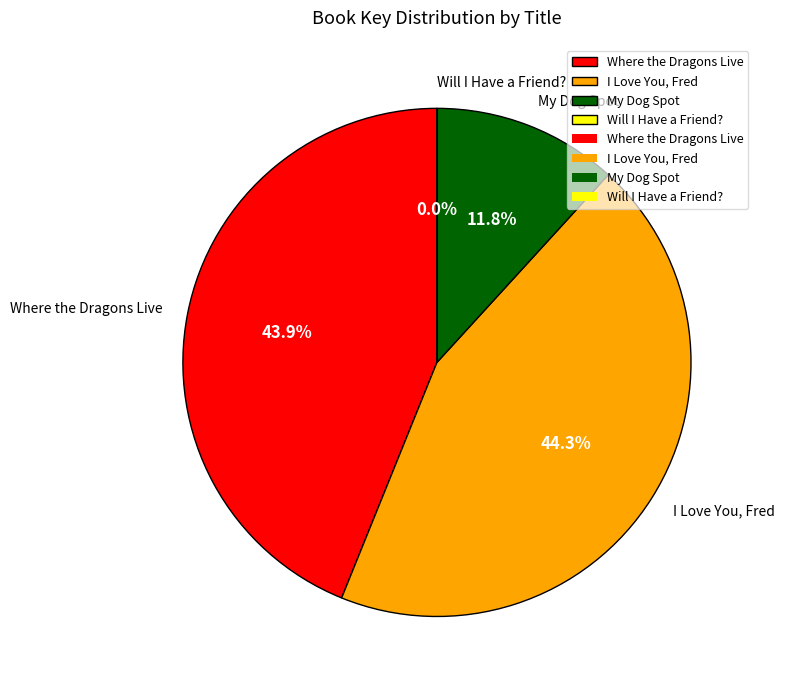

Is there a majority slice in this chart?

No